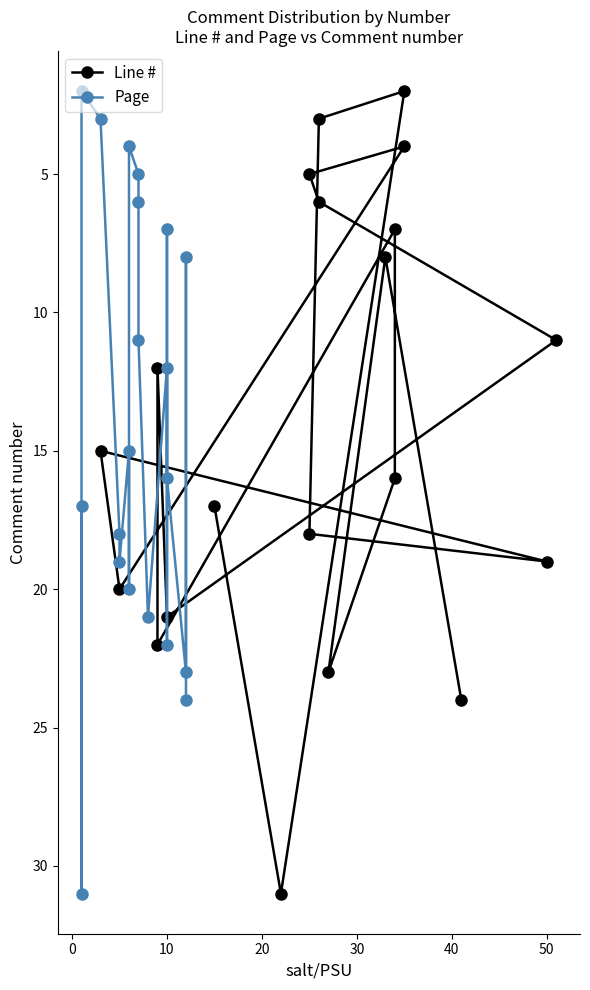

Does the chart have visible grid lines?

No